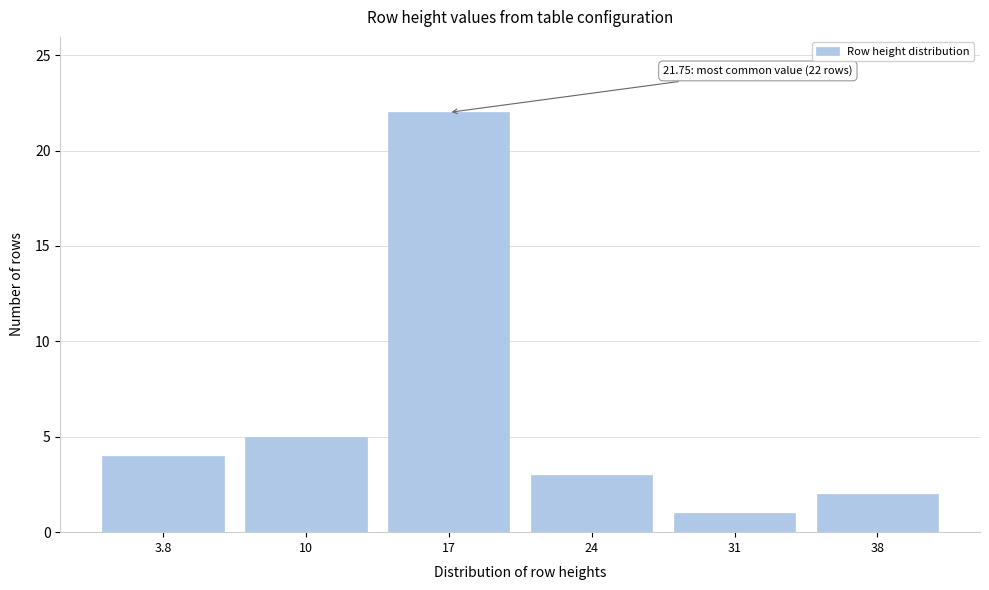

Reading left to right, what are all the values shown in this chart?

3.8=4	10=5	17=22	24=3	31=1	38=2